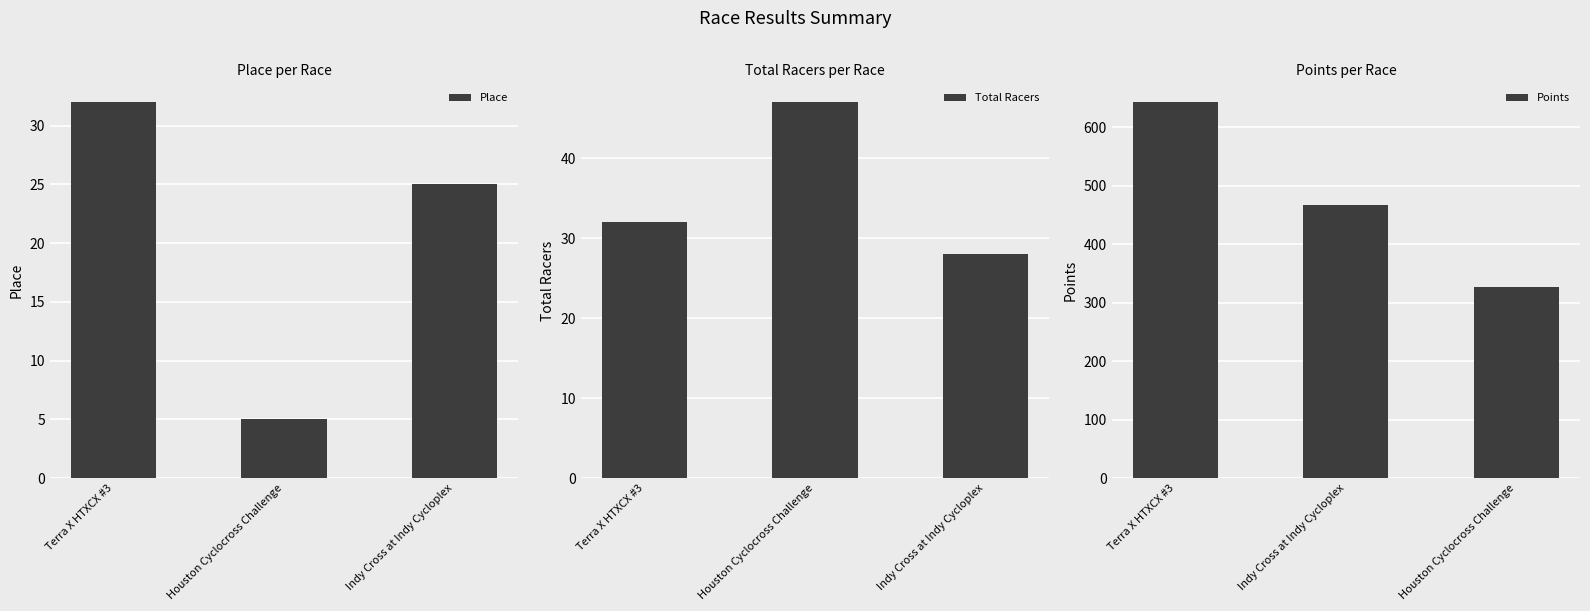

Rank the categories by Points value from lowest to highest.

Houston Cyclocross Challenge, Indy Cross at Indy Cycloplex, Terra X HTXCX #3